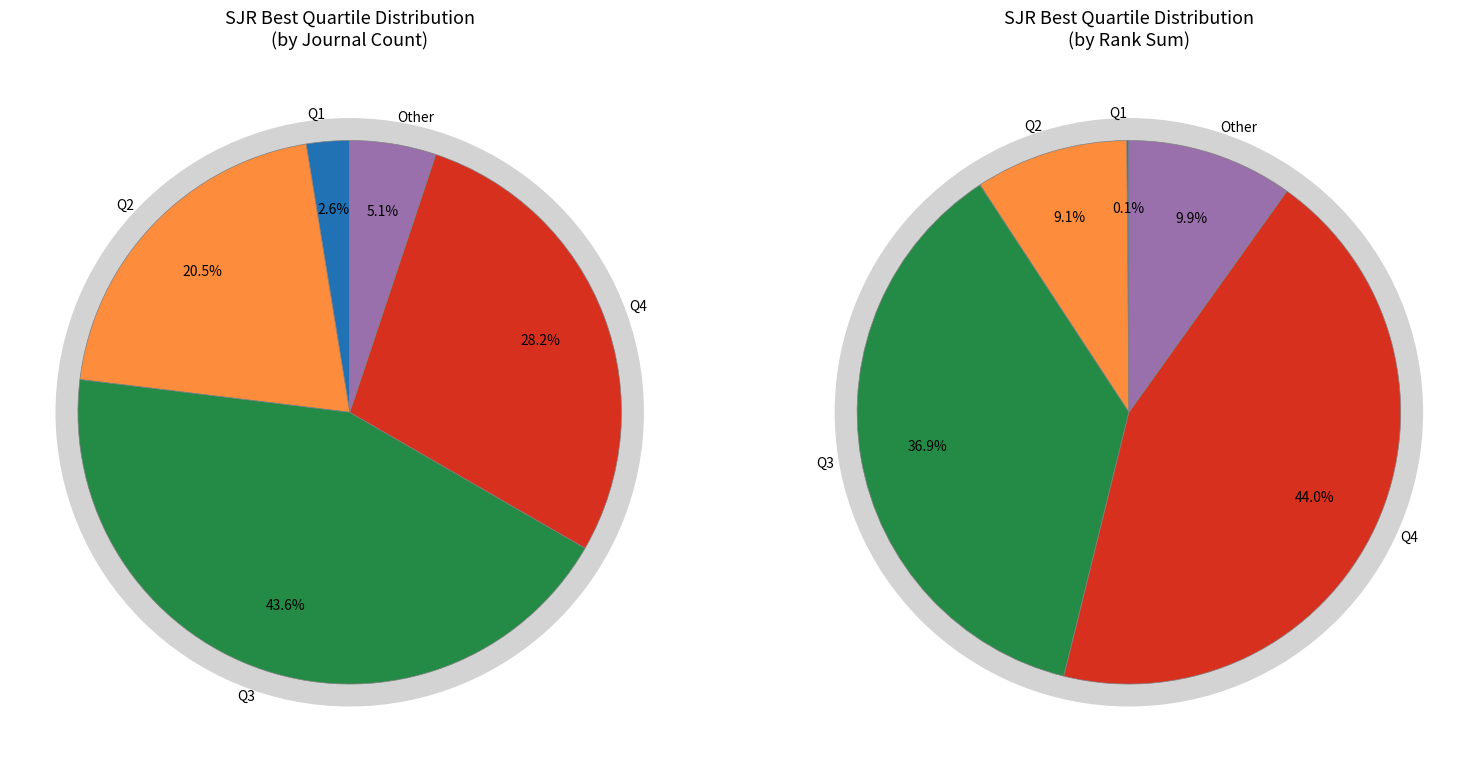

True or false: Q1 accounts for 14% of the total.

False